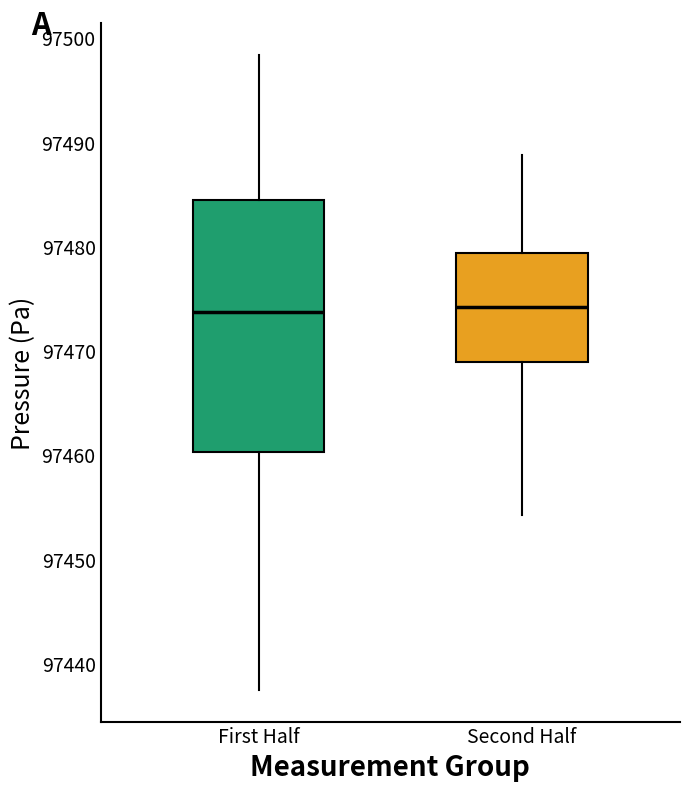

Reading left to right, transcribe this box plot: for each box, give where its median line is, the range the box spans, and where its two whiskers end, as read against the y-axis. The values are not printed on the chart, so give them approximately, as read against the axis.

First Half: median 97474, box 97460 to 97484, whiskers 97437 to 97498
Second Half: median 97474, box 97469 to 97479, whiskers 97454 to 97489